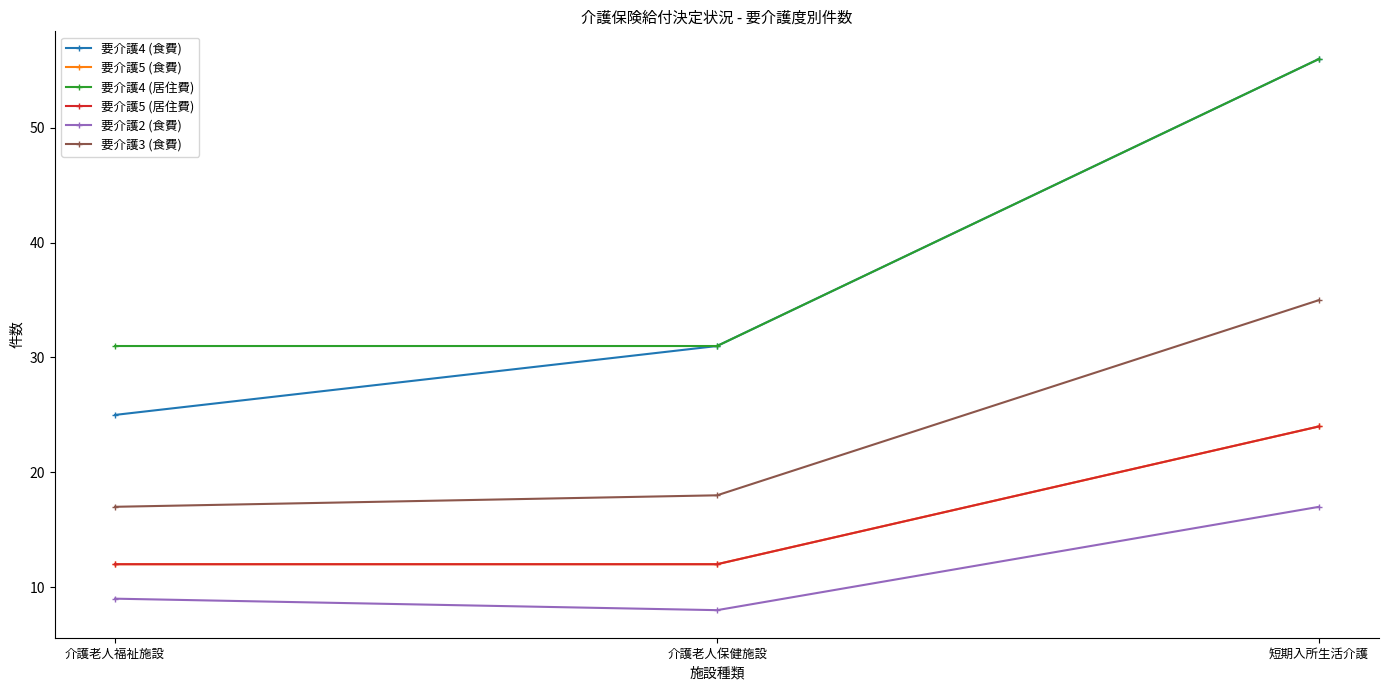

How many lines are shown in the chart?

6